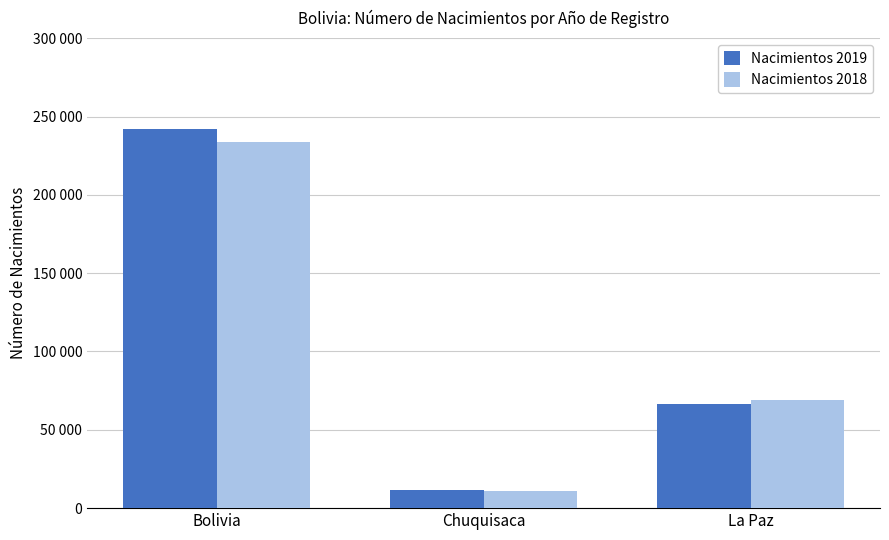

Which series has the largest total across all categories?

Nacimientos 2019